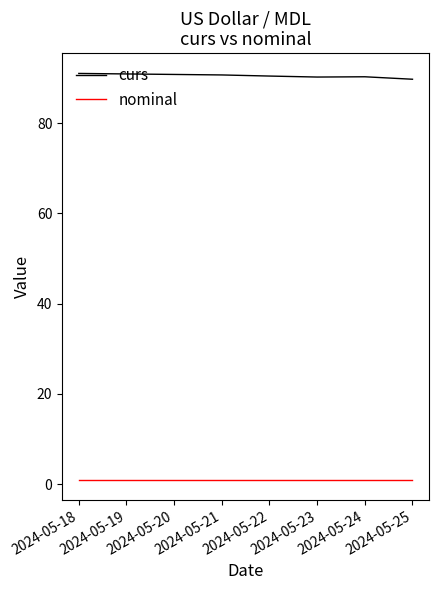

True or false: nominal and curs cross at least once.

False